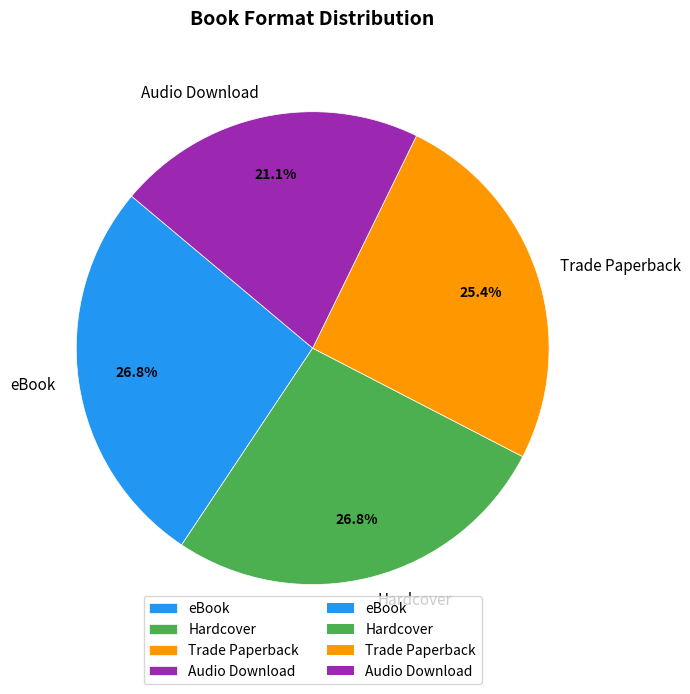

Combined, do Audio Download and Hardcover account for over 50%?

No